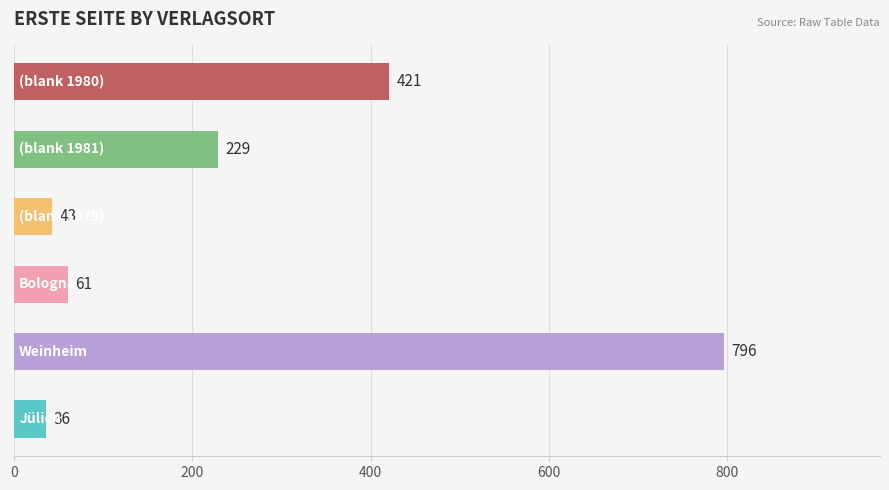

What is the difference between the second highest and second lowest values?

378